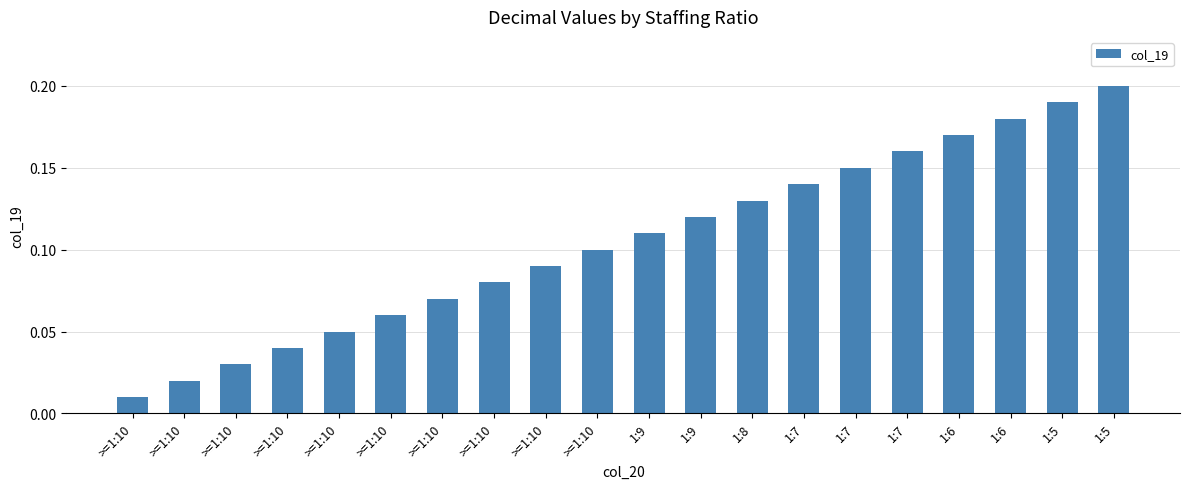

How many bars are there in total?

20